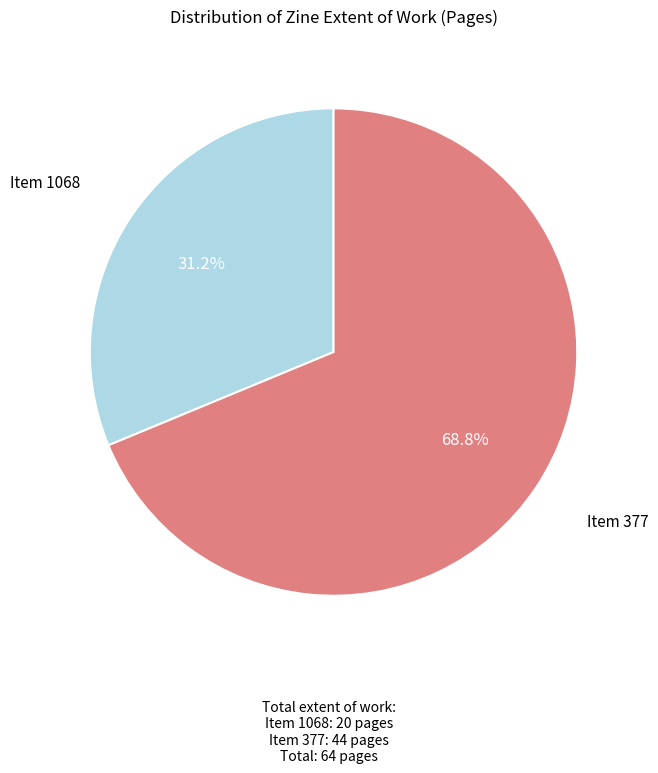

How many slices are in this pie chart?

2